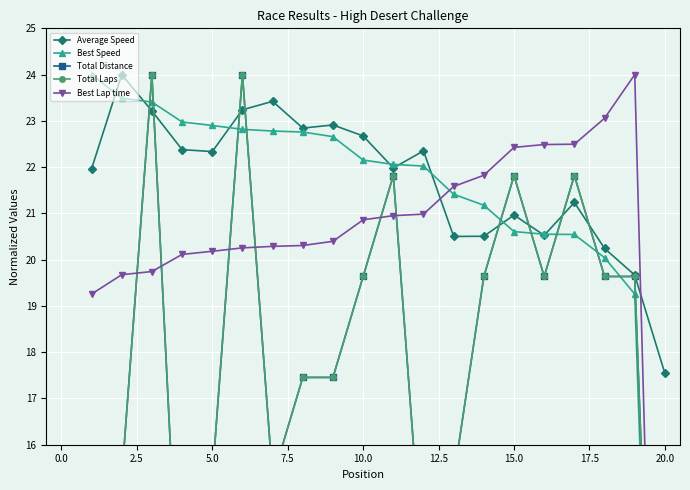

What is the maximum value for Average Speed?

24.0